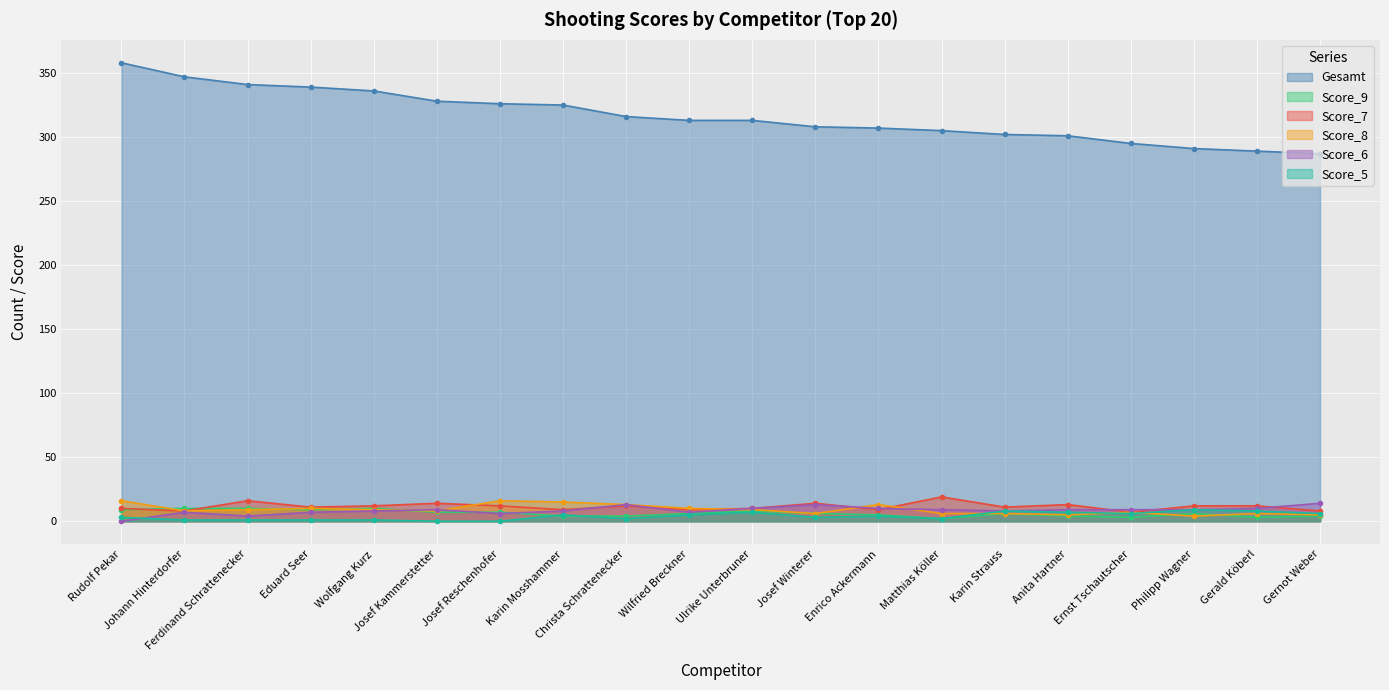

Rank the categories by Score_5 value from lowest to highest.

Josef Kammerstetter, Josef Reschenhofer, Johann Hinterdorfer, Ferdinand Schrattenecker, Eduard Seer, Wolfgang Kurz, Christa Schrattenecker, Matthias Köller, Rudolf Pekar, Josef Winterer, Enrico Ackermann, Karin Mosshammer, Wilfried Breckner, Ernst Tschautscher, Gernot Weber, Ulrike Unterbruner, Anita Hartner, Karin Strauss, Gerald Köberl, Philipp Wagner